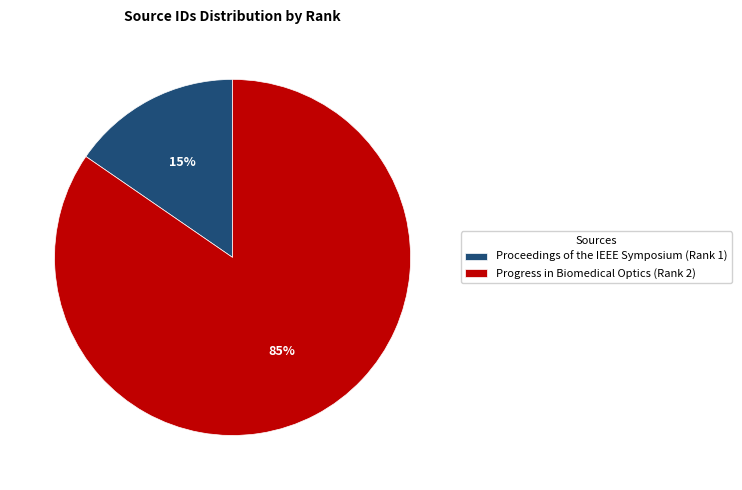

How many slices are in this pie chart?

2